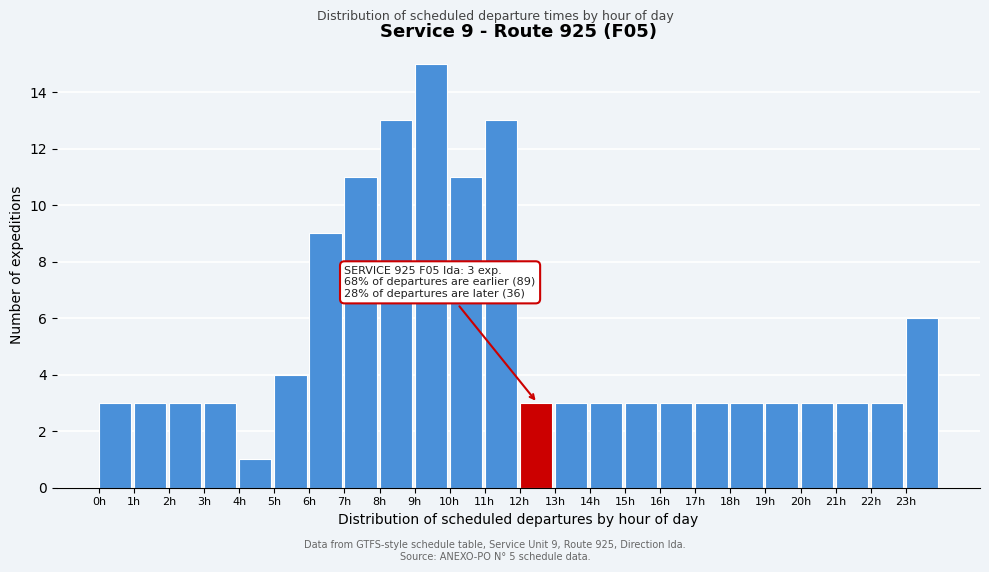

Reading left to right, what are all the values shown in this chart?

3	3	3	3	1	4	9	11	13	15	11	13	3	3	3	3	3	3	3	3	3	3	3	6